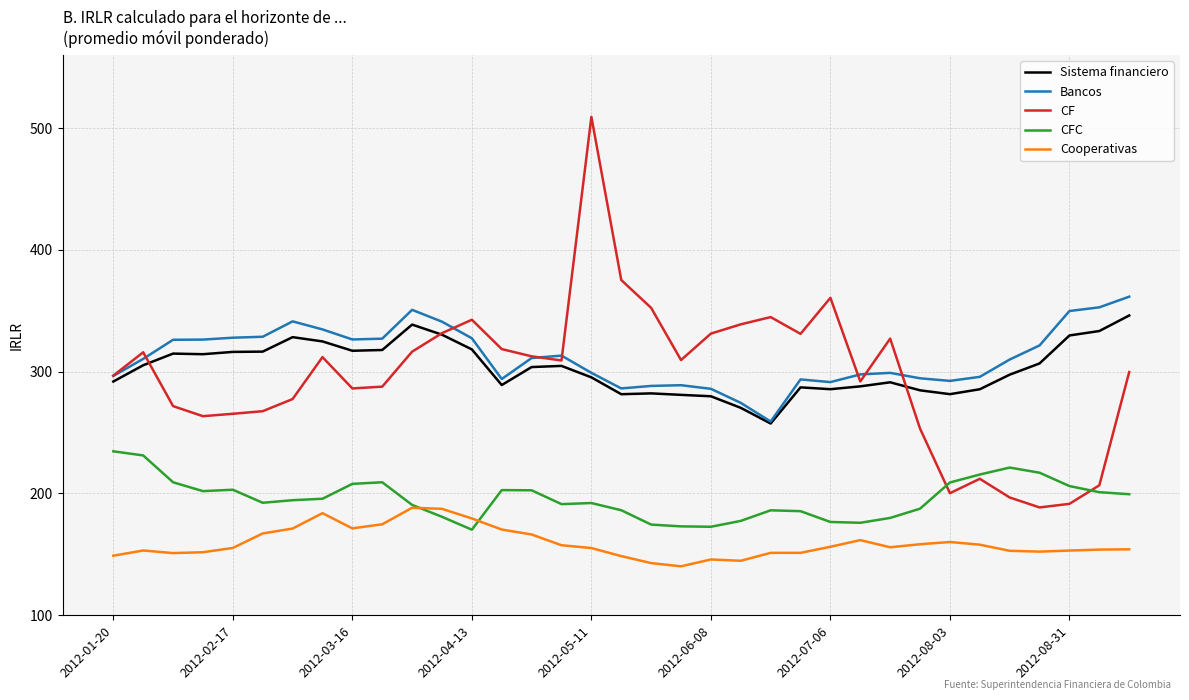

Which series has the largest range (max minus min)?

CF